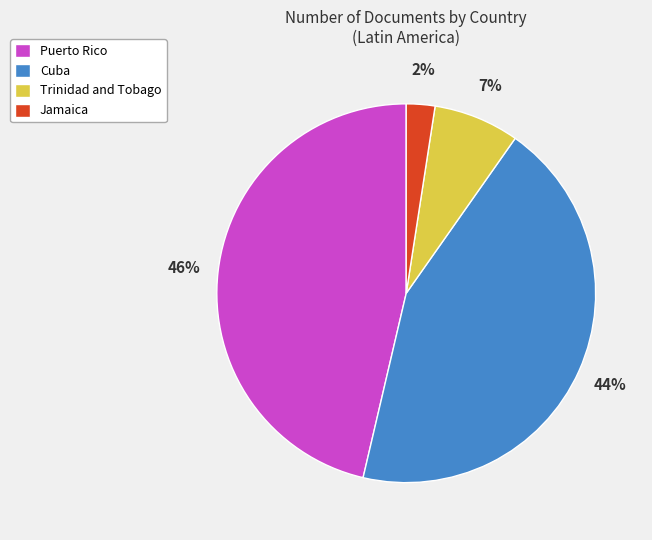

Between Cuba and Trinidad and Tobago, which is larger?

Cuba